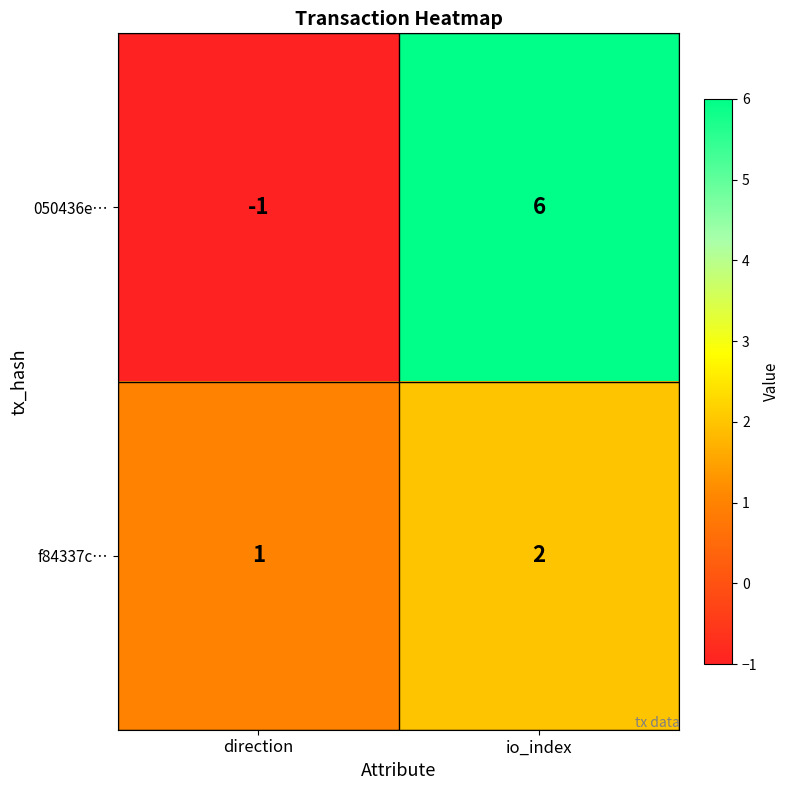

Which series changed the most between direction and io_index?

050436e…